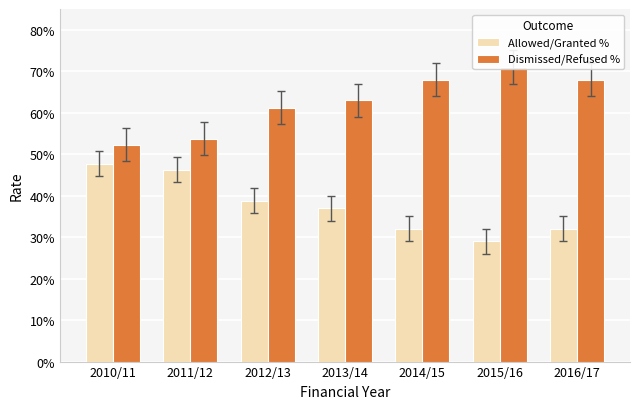

What is the total value across all series at 2013/14?

1.0